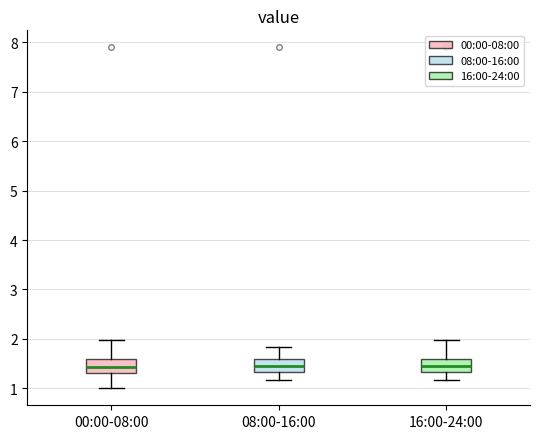

Reading left to right, read every box against the y-axis: the position of its median line, the range the box covers, and the ends of its whiskers. The values are not printed on the chart, so give them approximately, as read against the axis.

00:00-08:00: median 1.4, box 1.3 to 1.6, whiskers 1.0 to 2.0
08:00-16:00: median 1.5, box 1.3 to 1.6, whiskers 1.2 to 1.8
16:00-24:00: median 1.5, box 1.3 to 1.6, whiskers 1.2 to 2.0